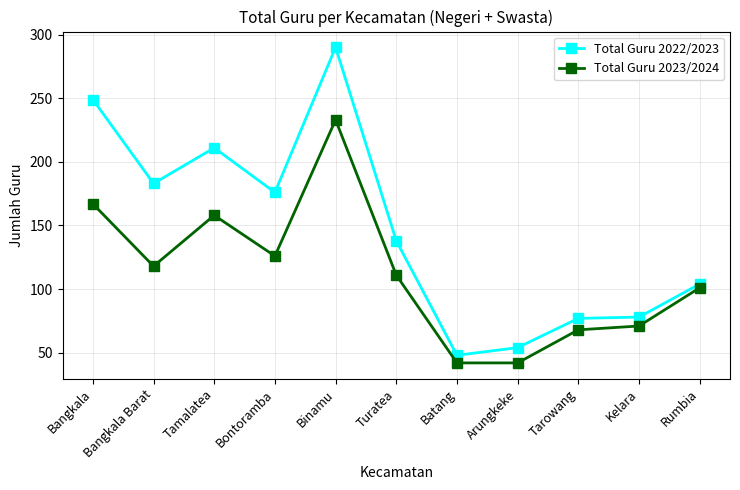

List the series in order of their peak value, highest first.

Total Guru 2022/2023, Total Guru 2023/2024